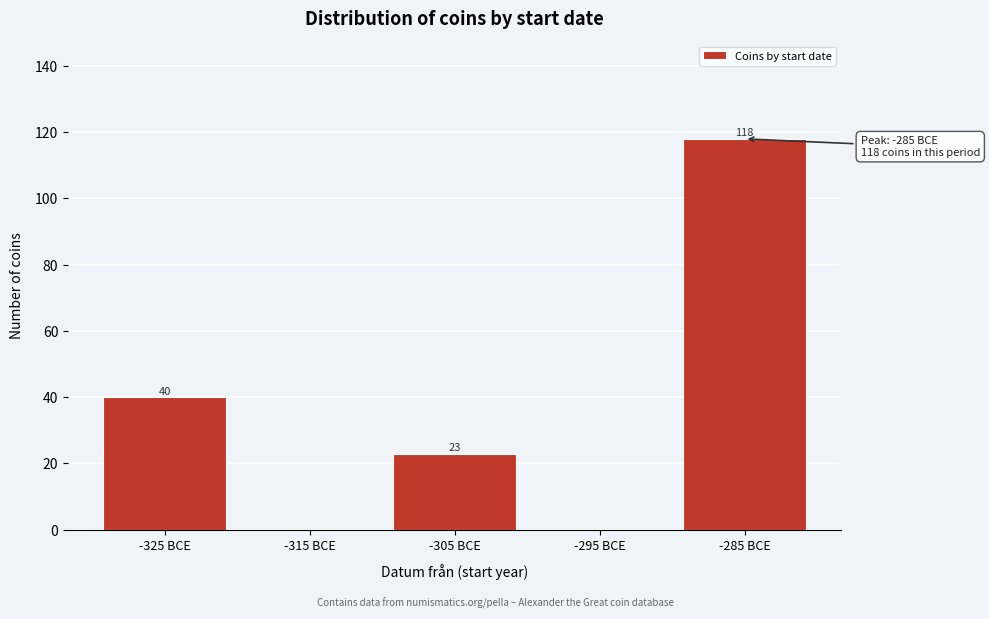

Reading right to left, list all the values displayed in this chart.

-285 BCE=118	-295 BCE=0	-305 BCE=23	-315 BCE=0	-325 BCE=40